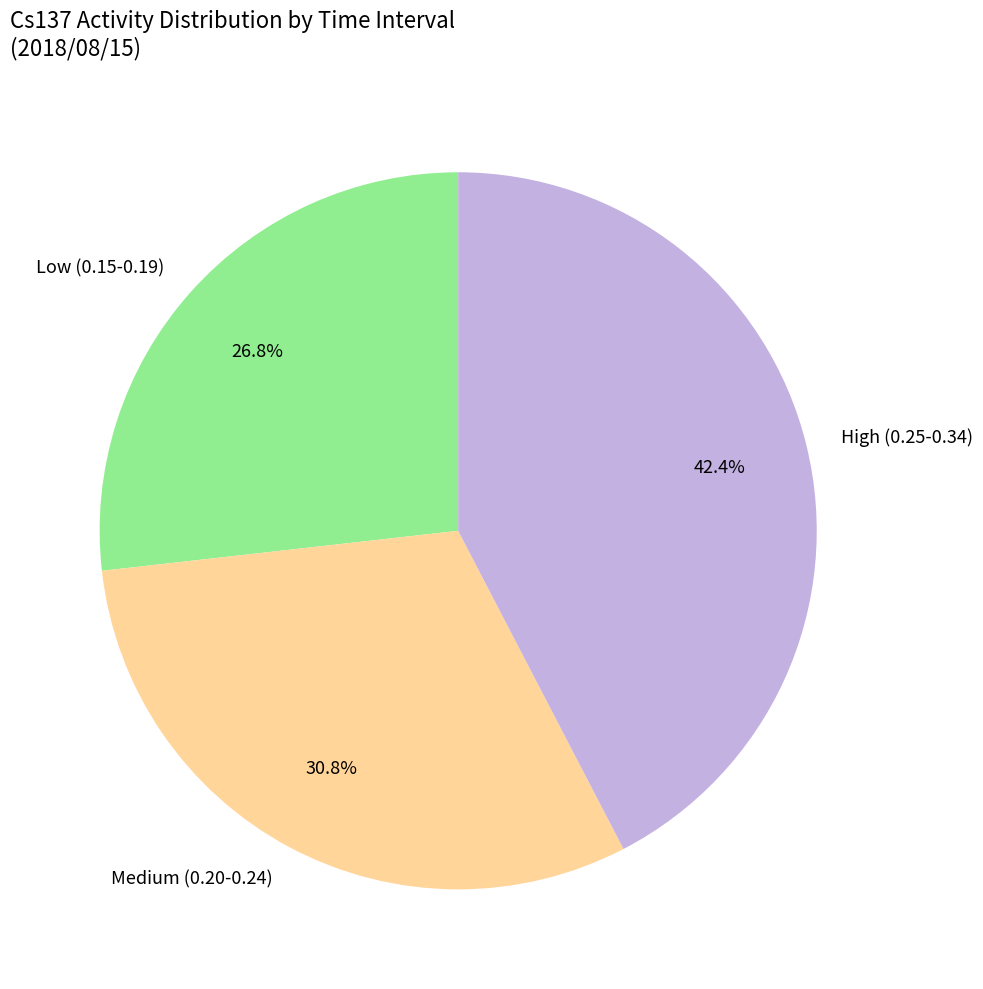

Combined, what portion of the pie is High (0.25-0.34) and Low (0.15-0.19)?

69.2%